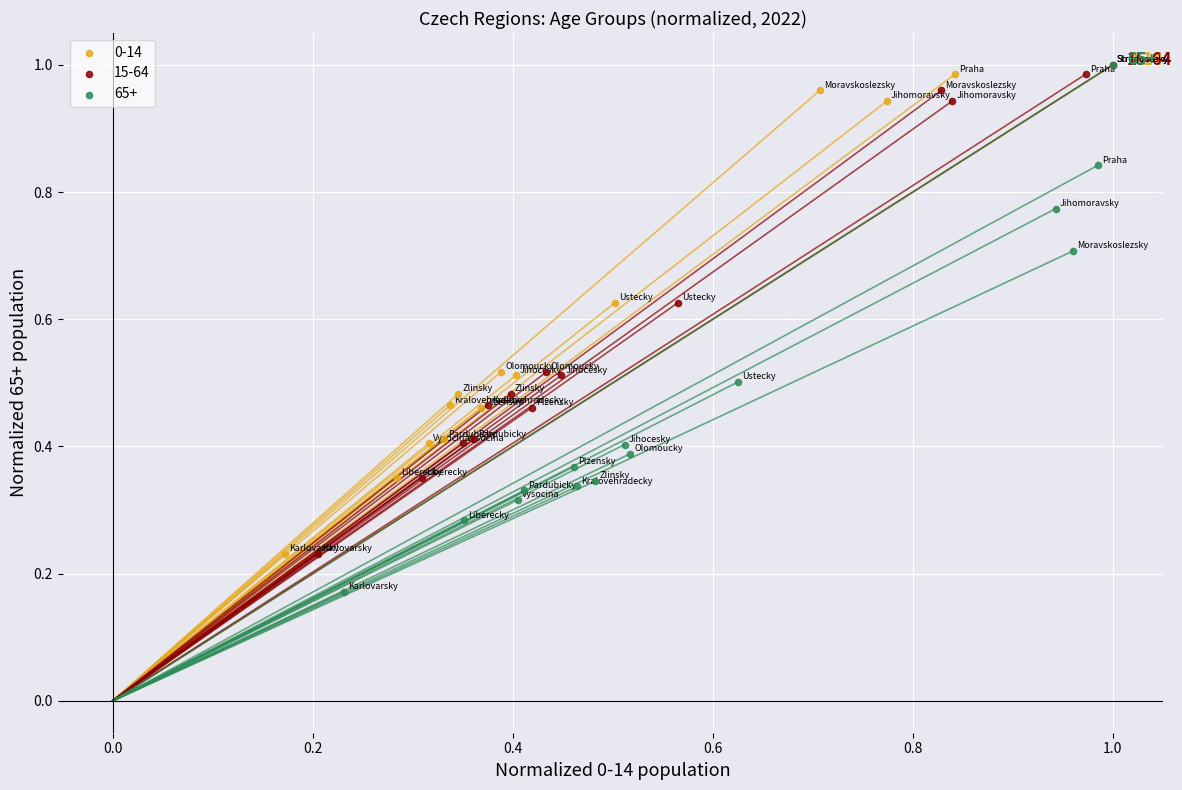

Which series has the largest Y range (max minus min)?

65+